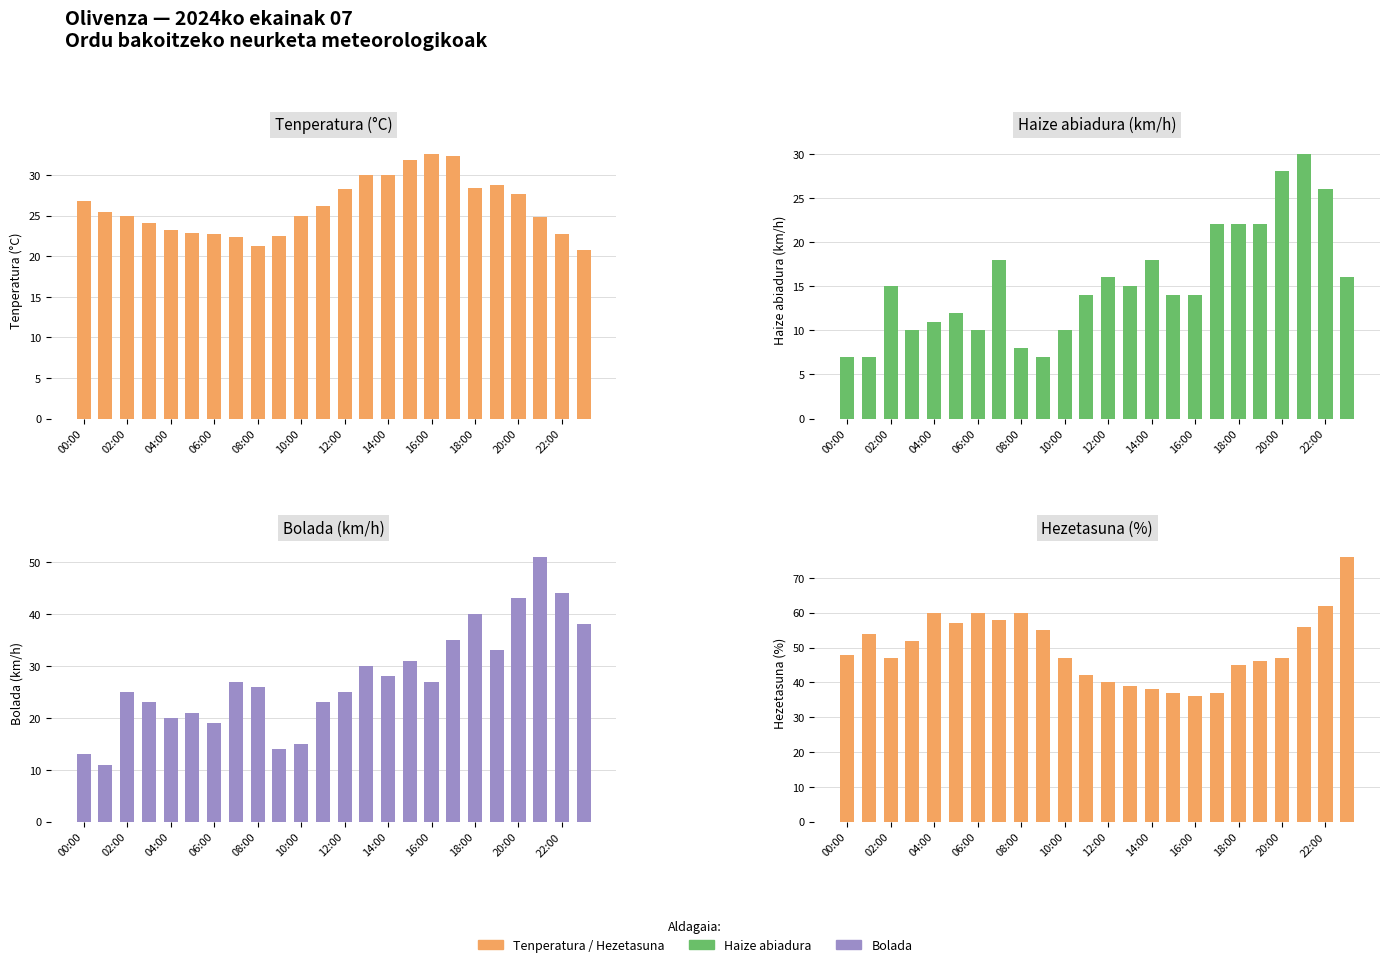

What is the label of the 9th bar from the right?

15